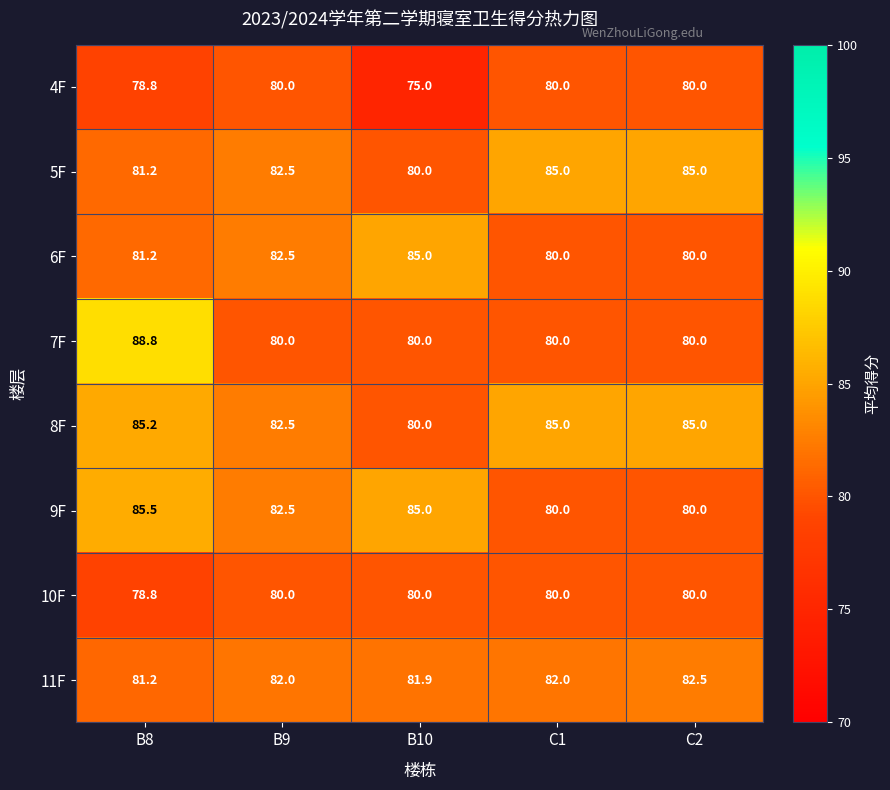

What is the minimum value for 7F?

80.0